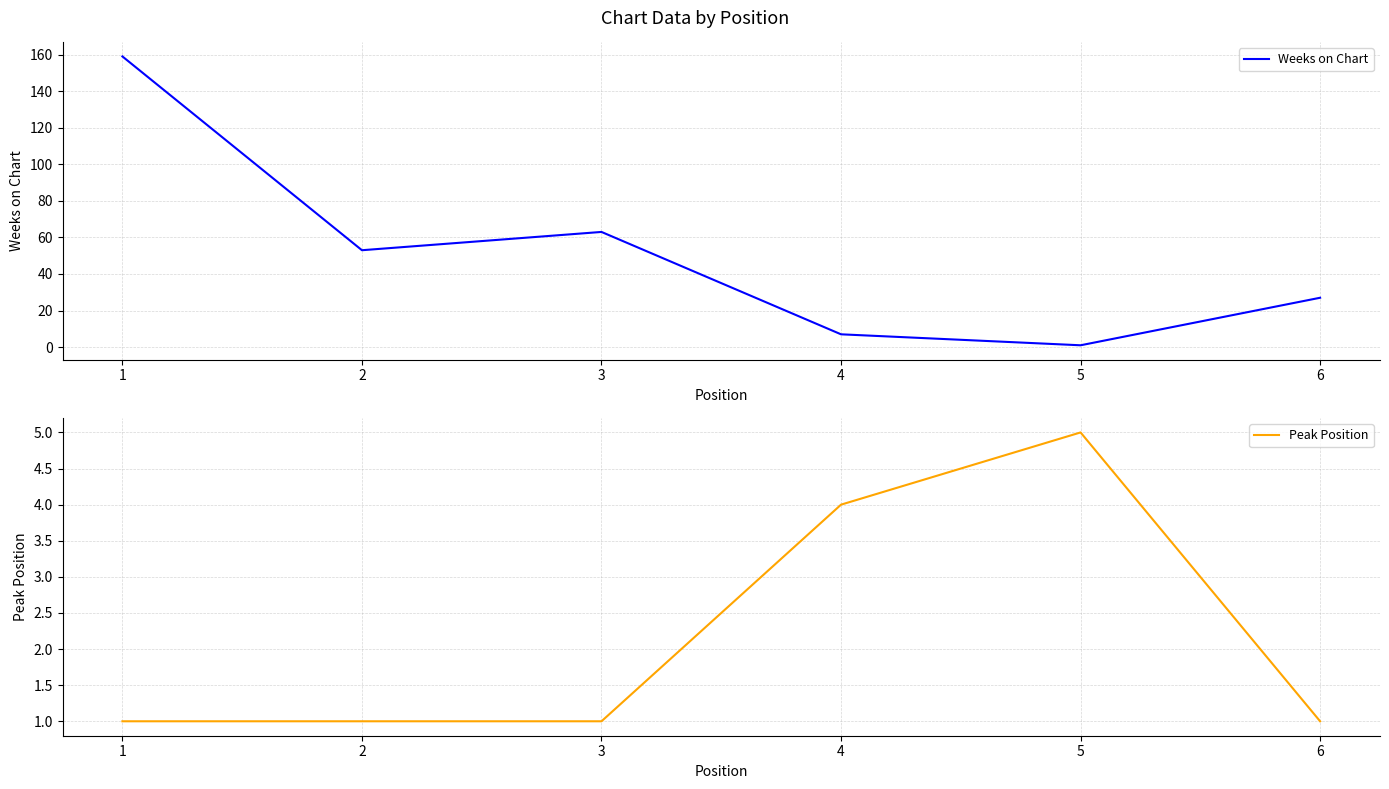

What is the sum of all Weeks on Chart values?

310